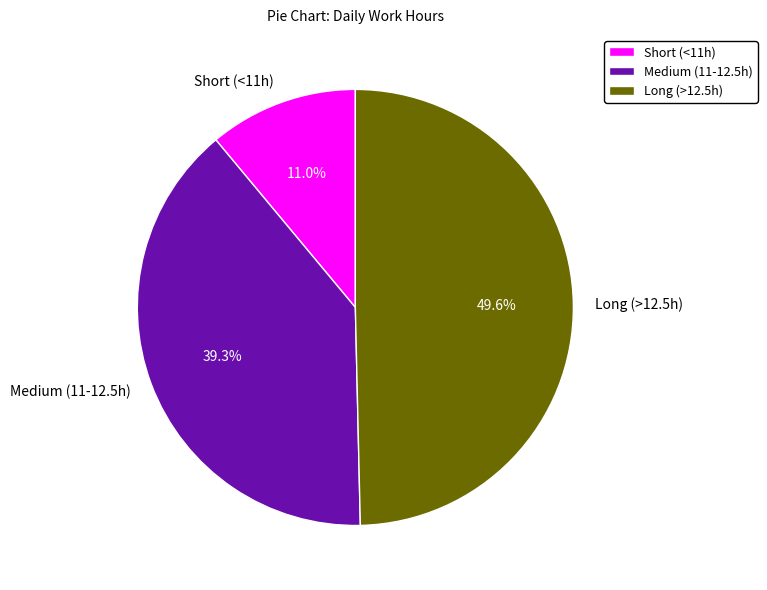

What percentage is NOT represented by Long (>12.5h)?

50.4%